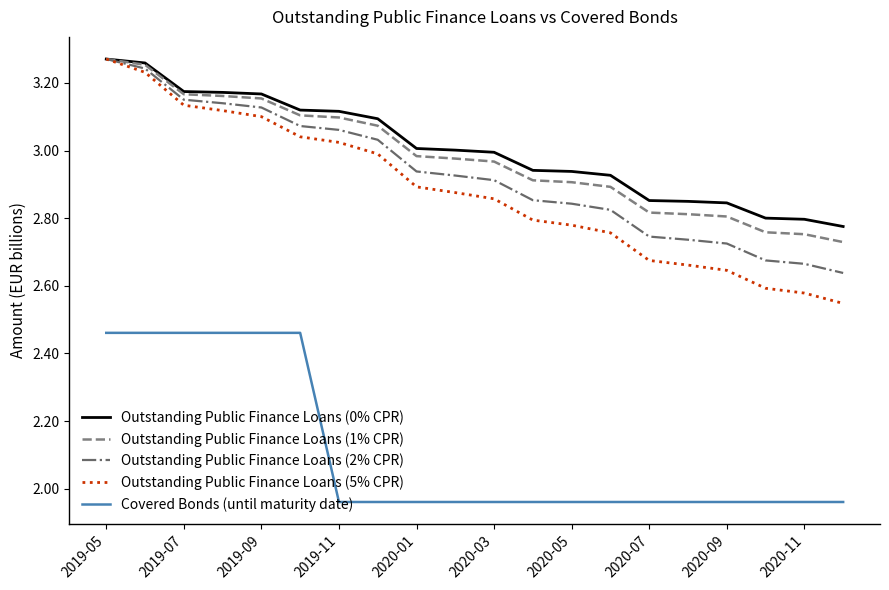

Which series has the largest range (max minus min)?

Outstanding Public Finance Loans (5% CPR)